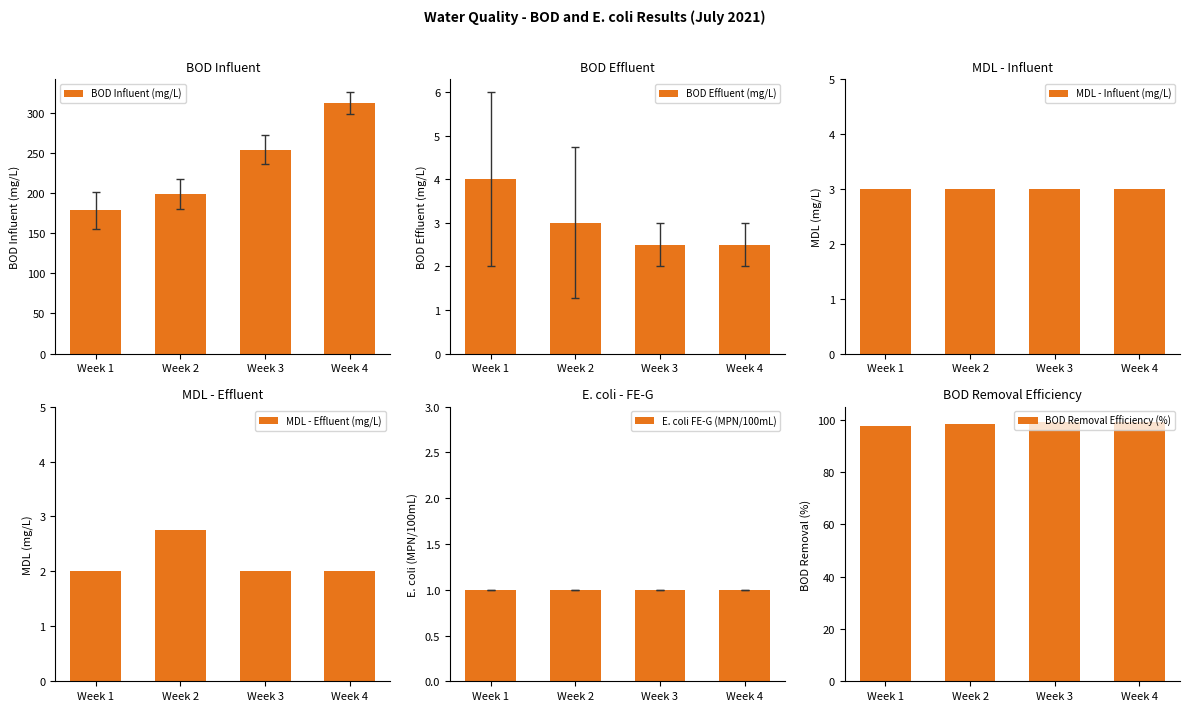

How many groups of bars are there?

4